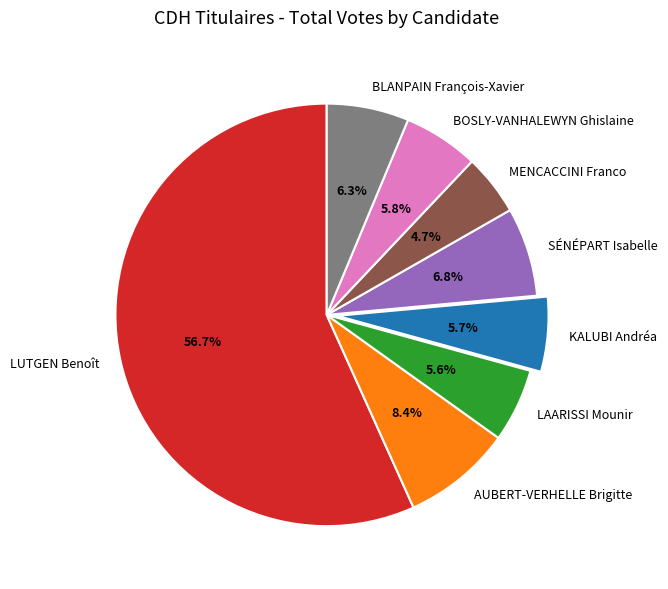

Do LAARISSI Mounir and SÉNÉPART Isabelle together represent more than half of the pie?

No